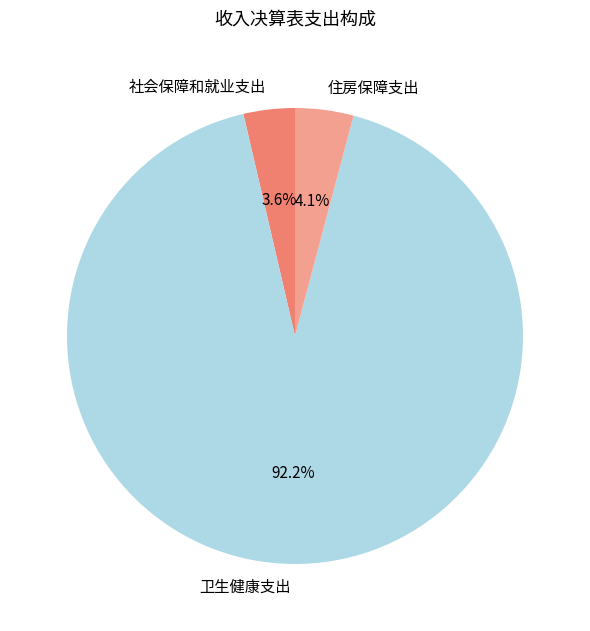

To the nearest percent, what is the combined percentage of 社会保障和就业支出 and 卫生健康支出?

96%